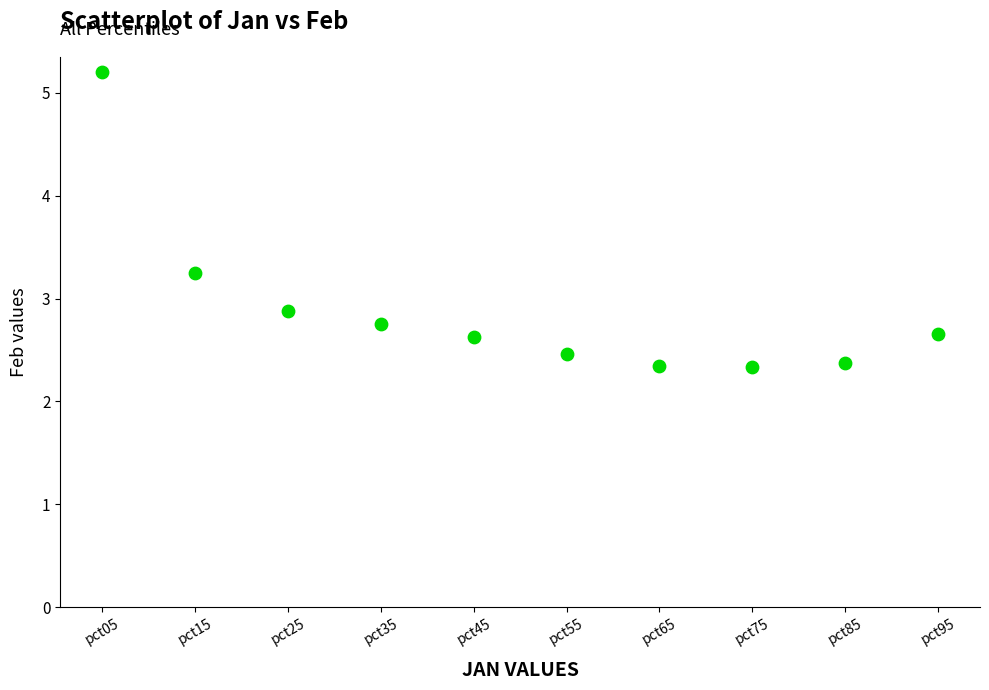

What Y value in the scatter plot is closest to 3?

2.9